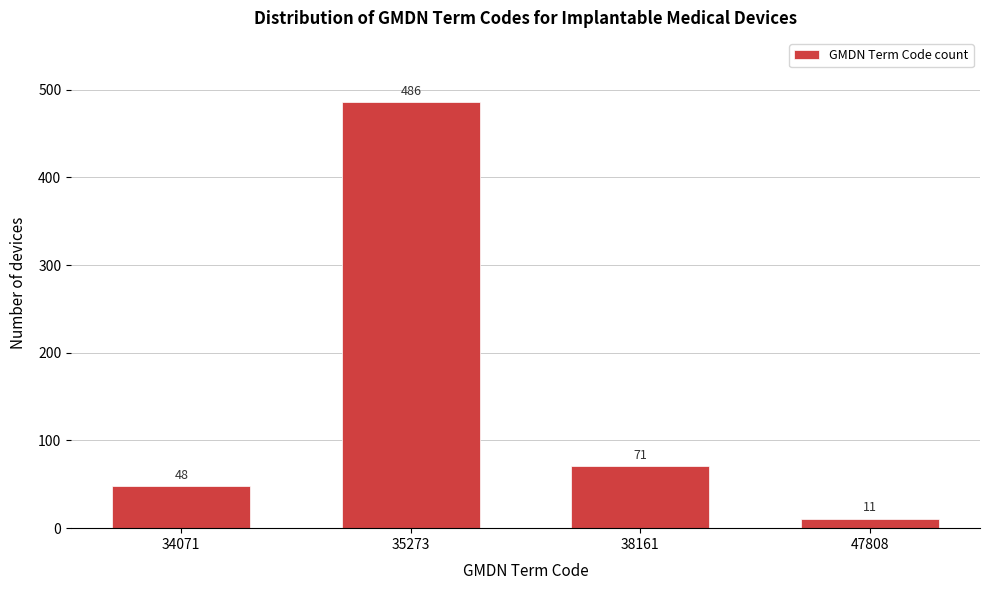

Reading left to right, transcribe all the data shown in this chart.

34071=48	35273=486	38161=71	47808=11